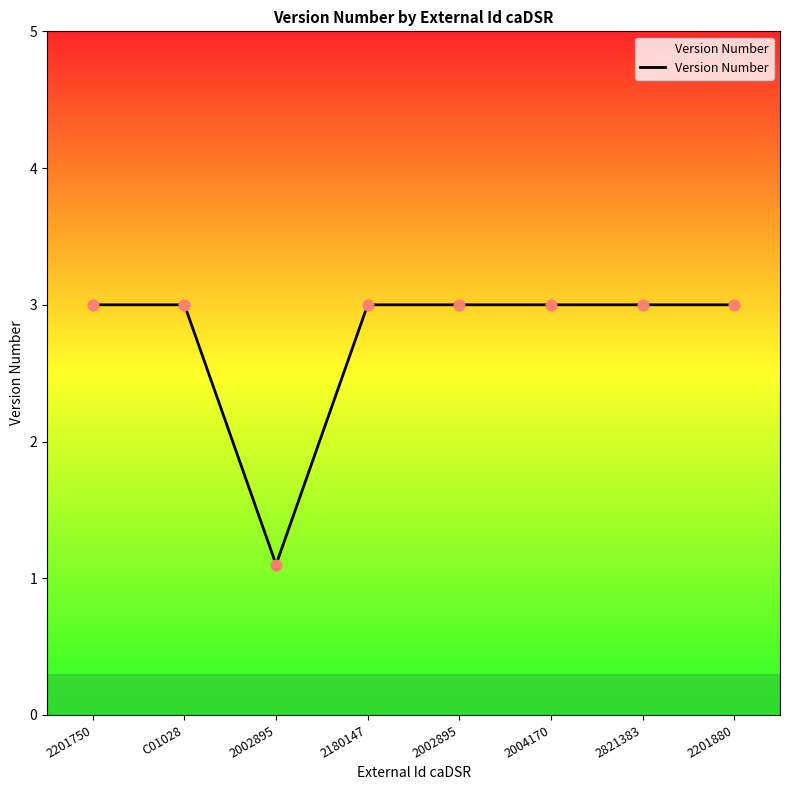

Approximately how many times larger is the value at 2821383 compared to 2002895?

2.7